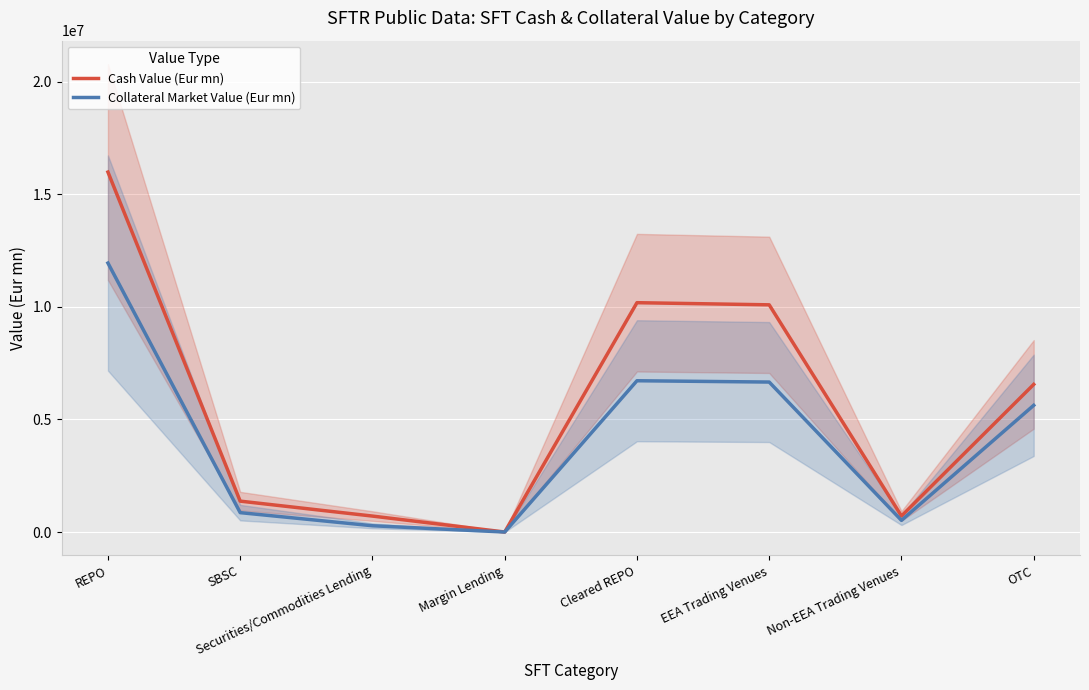

How many interior local peaks does the Collateral Market Value (Eur mn) series have?

1